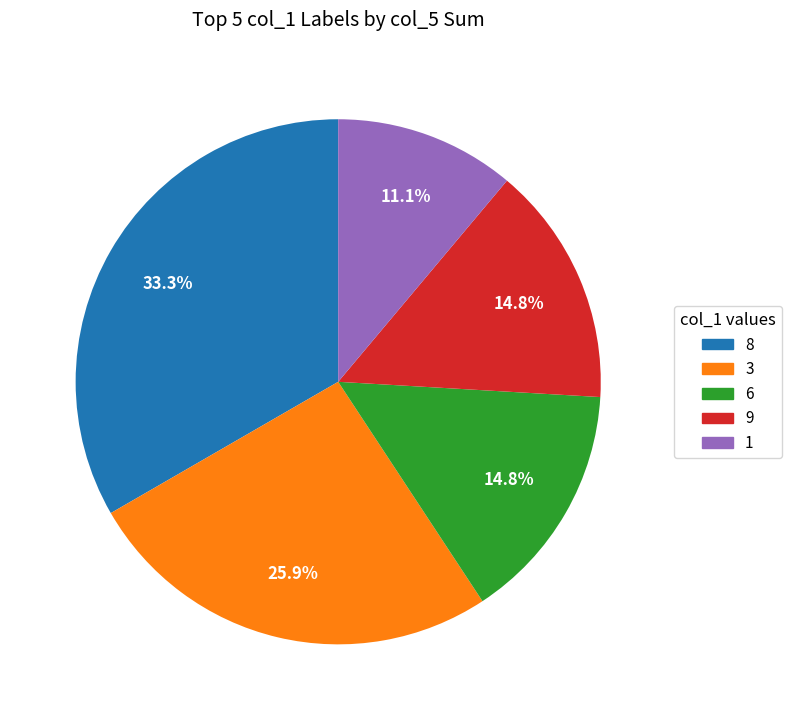

Approximately how many times larger is the value at 3 compared to 8?

0.8